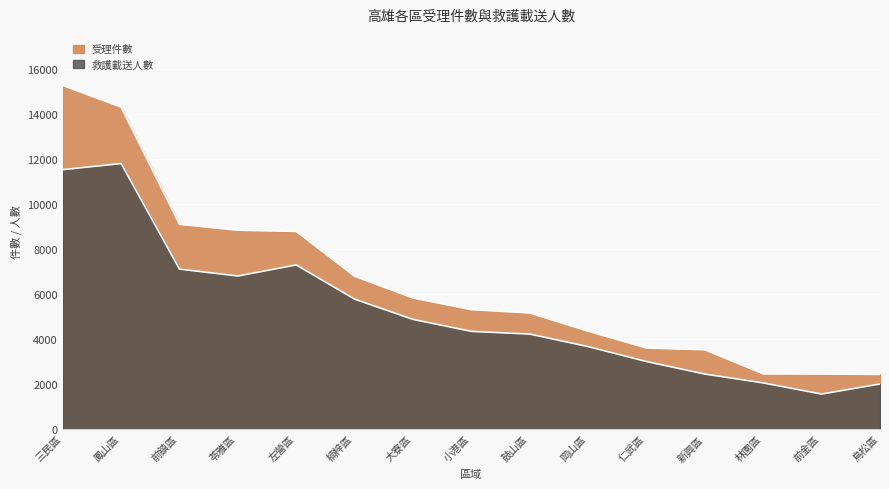

Count the number of data series in this chart.

2